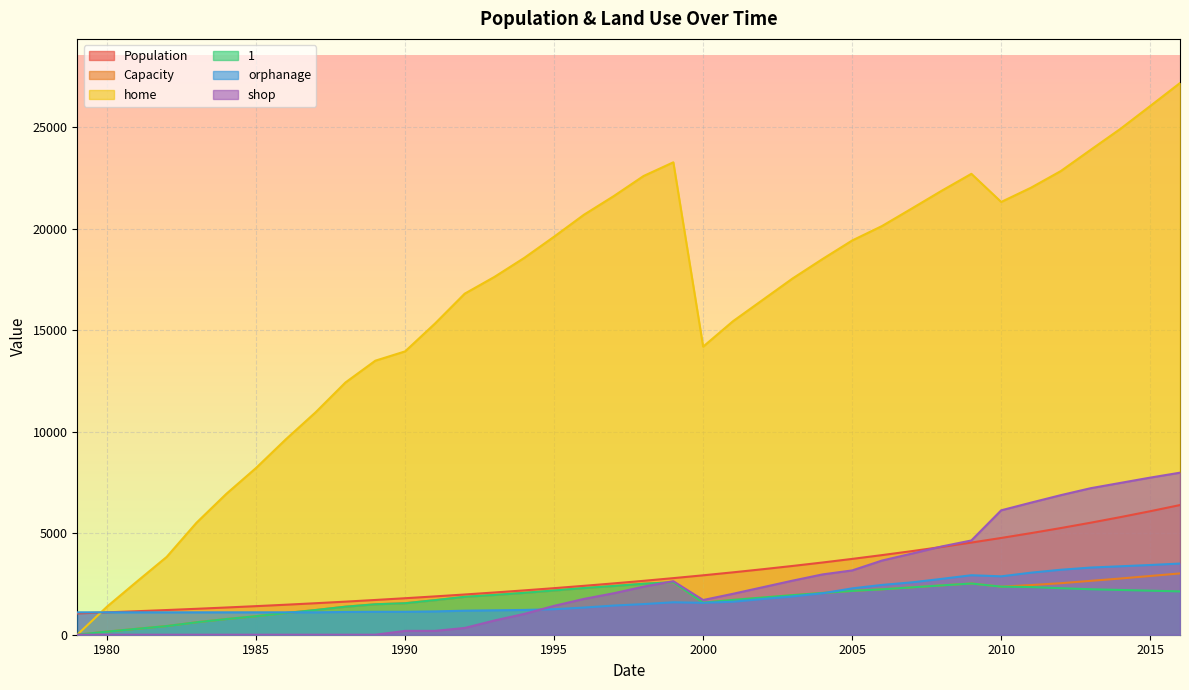

Does the chart display data point markers on the line(s)?

No